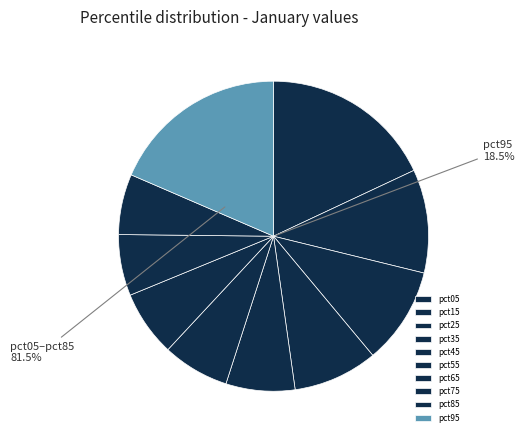

Which category has the biggest portion of the pie?

pct95